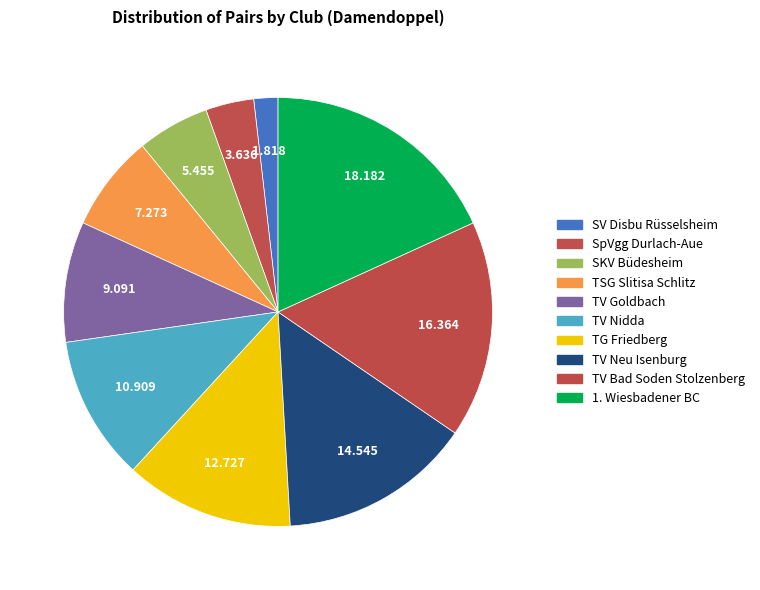

Is TV Neu Isenburg the majority of the pie?

No